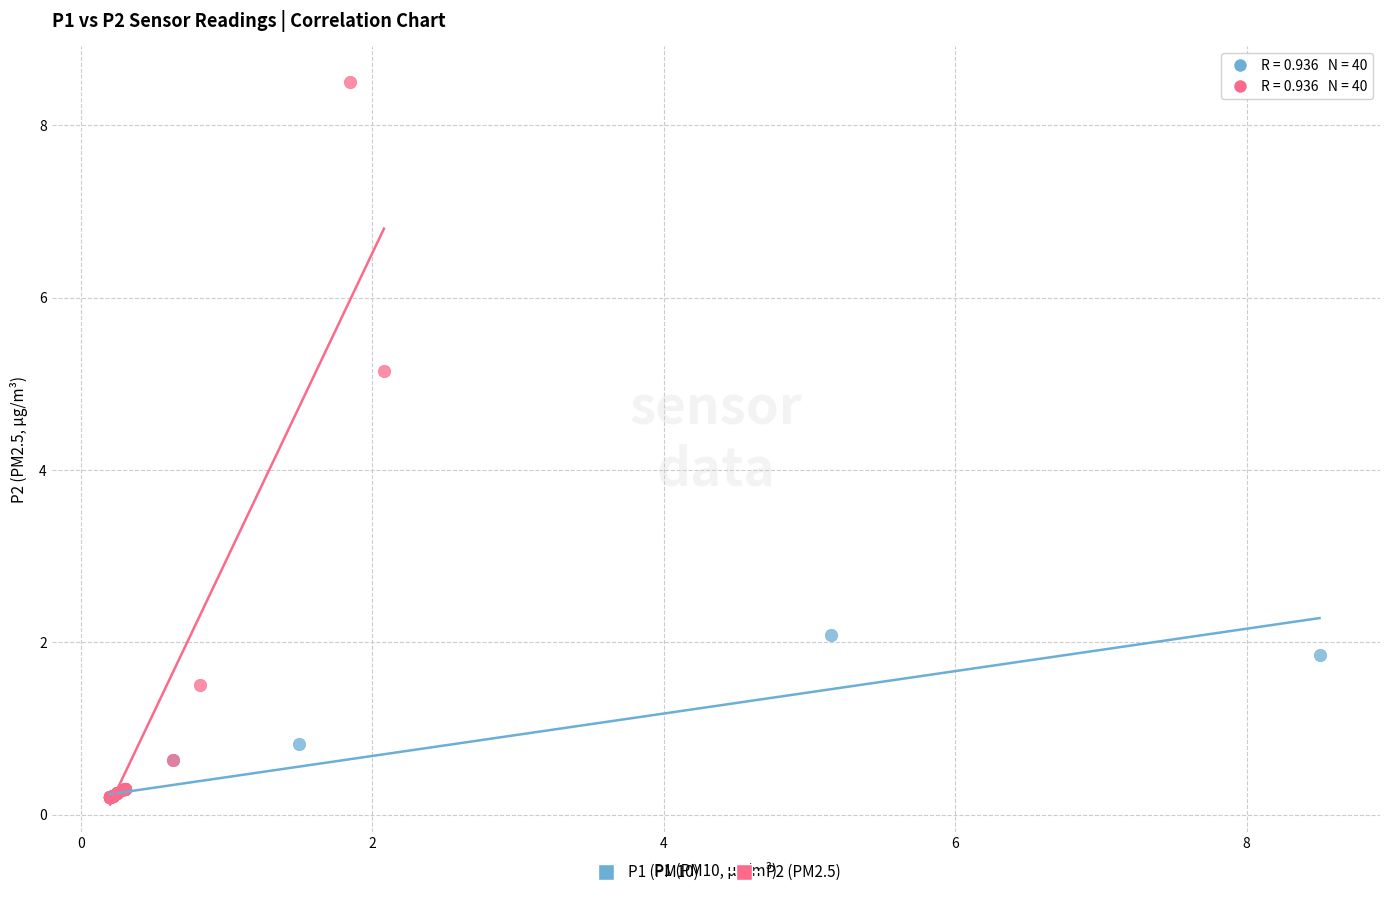

Which series reaches the maximum Y coordinate?

P2 (PM2.5)